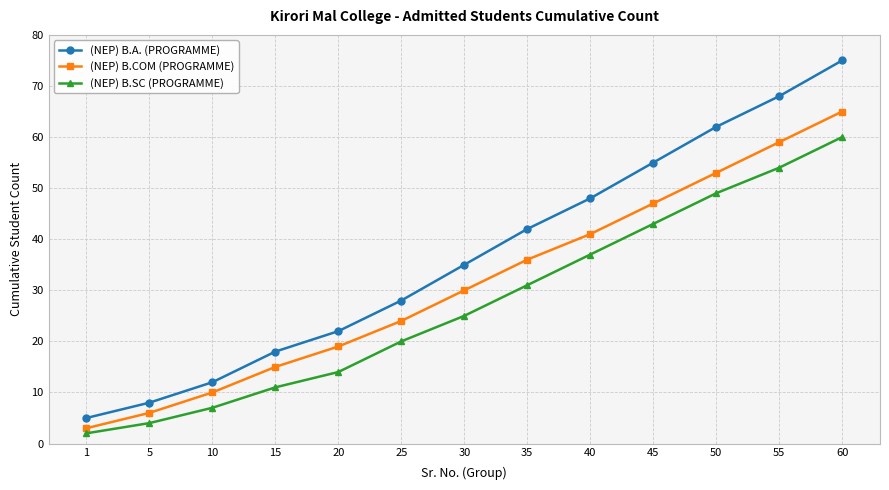

What is the average value of the (NEP) B.SC (PROGRAMME) series?

27